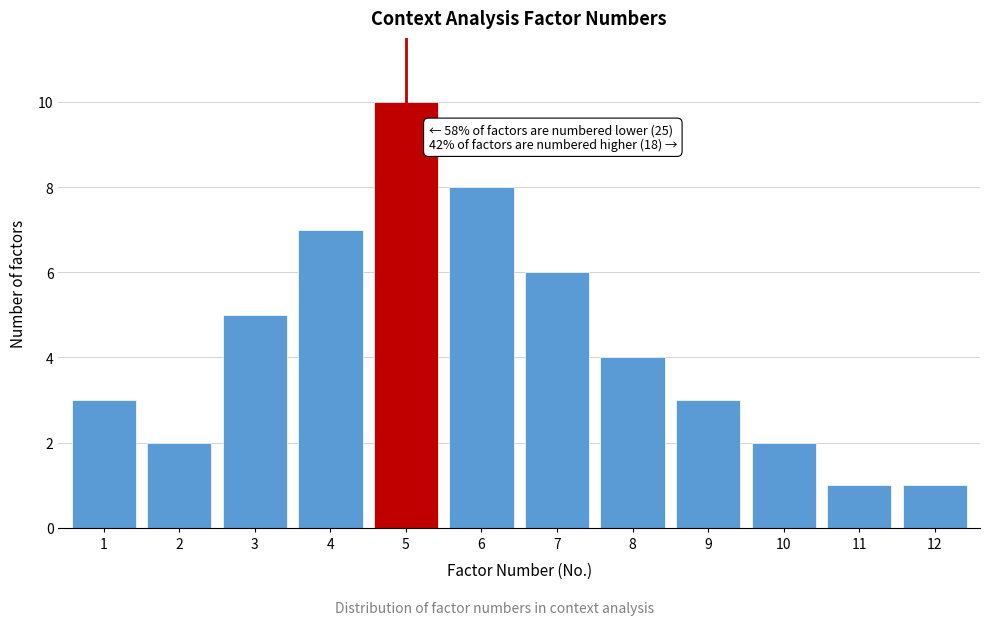

Reading left to right, what are all the values shown in this chart?

1=3	2=2	3=5	4=7	5=10	6=8	7=6	8=4	9=3	10=2	11=1	12=1